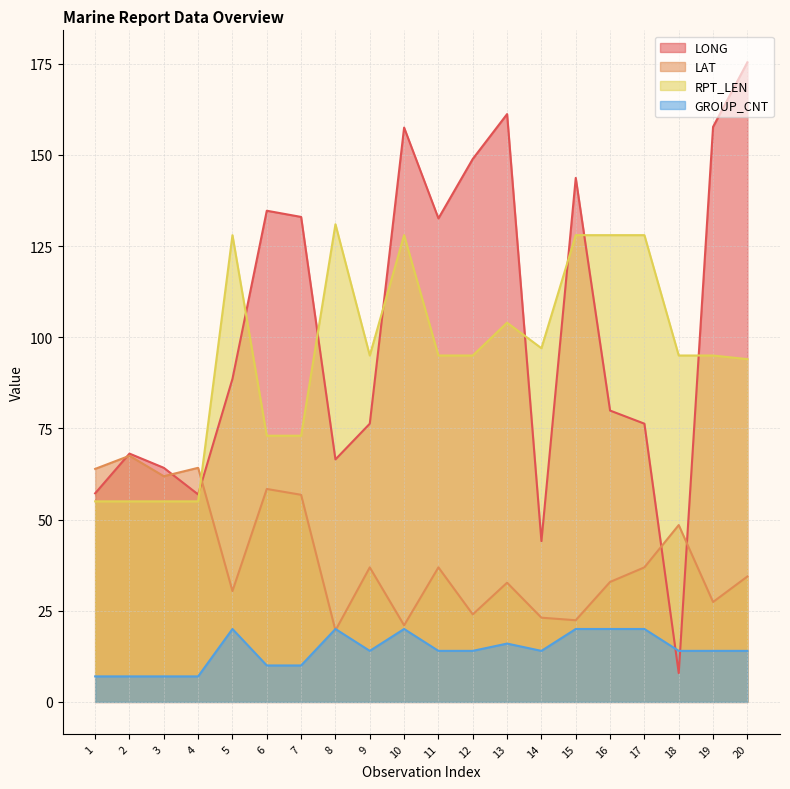

Reading left to right, extract all data points from this chart.

LONG: 1=57.2	2=68.1	3=64.2	4=56.9	5=88.6	6=134.7	7=133.0	8=66.5	9=76.3	10=157.5	11=132.6	12=148.9	13=161.2	14=44.1	15=143.7	16=79.9	17=76.3	18=7.9	19=157.7	20=175.4
LAT: 1=63.9	2=67.5	3=61.9	4=64.2	5=30.4	6=58.4	7=56.8	8=19.6	9=36.9	10=21.0	11=36.9	12=24.0	13=32.7	14=23.1	15=22.4	16=32.9	17=36.9	18=48.5	19=27.4	20=34.4
RPT_LEN: 1=55.0	2=55.0	3=55.0	4=55.0	5=128.0	6=73.0	7=73.0	8=131.0	9=95.0	10=128.0	11=95.0	12=95.0	13=104.0	14=97.0	15=128.0	16=128.0	17=128.0	18=95.0	19=95.0	20=94.0
GROUP_CNT: 1=7.0	2=7.0	3=7.0	4=7.0	5=20.0	6=10.0	7=10.0	8=20.0	9=14.0	10=20.0	11=14.0	12=14.0	13=16.0	14=14.0	15=20.0	16=20.0	17=20.0	18=14.0	19=14.0	20=14.0